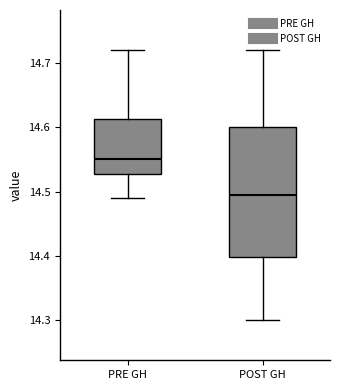

Where is the lower edge of the box for POST GH on the y-axis? The values are not printed on the chart, so give them approximately, as read against the axis.

14.40